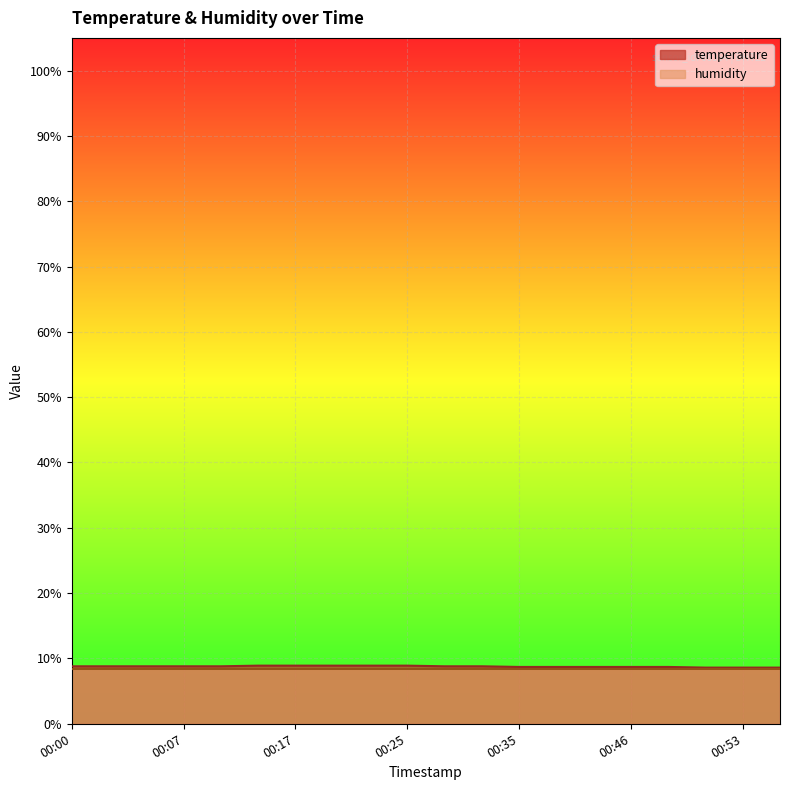

What is the change in value from 00:07 to 00:40?

-0.1